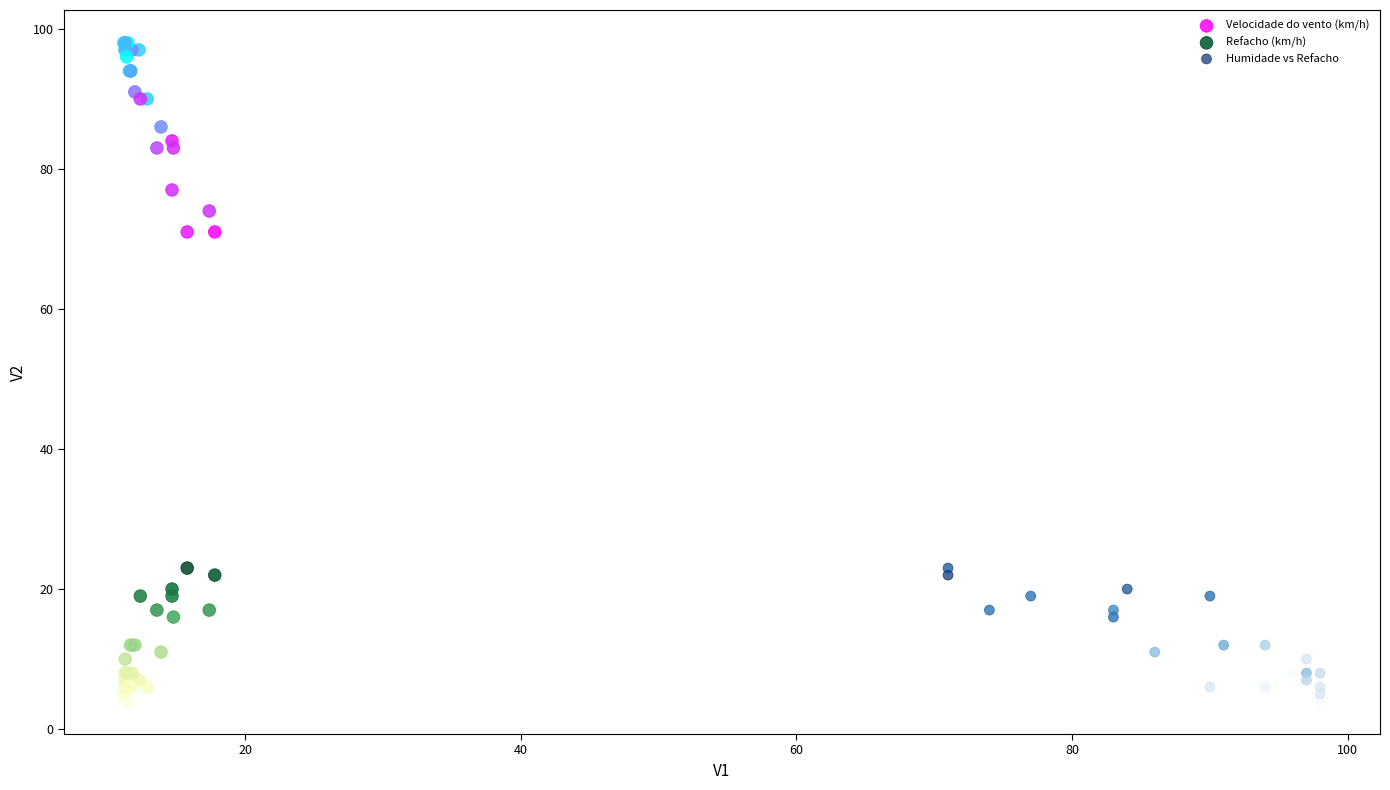

Which series has the widest spread of Y values?

Velocidade do vento (km/h)